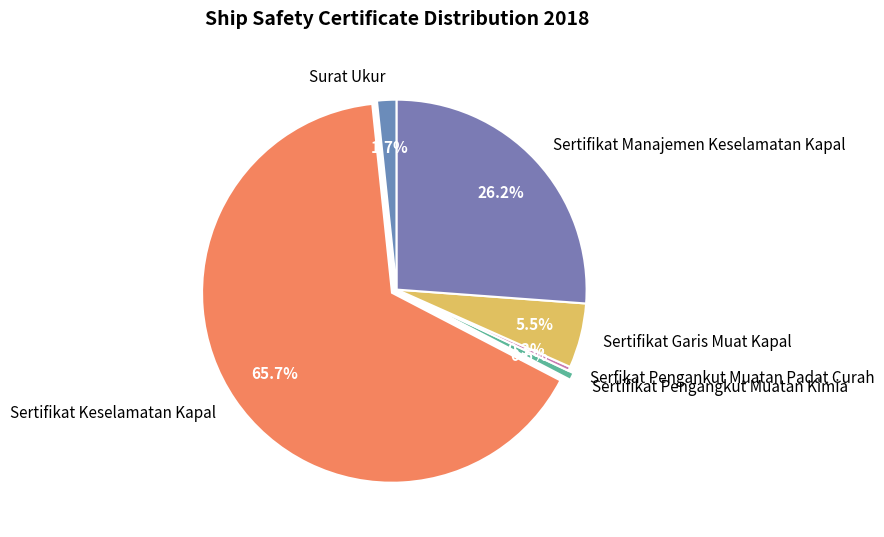

Which slice represents more than half of the pie?

Sertifikat Keselamatan Kapal